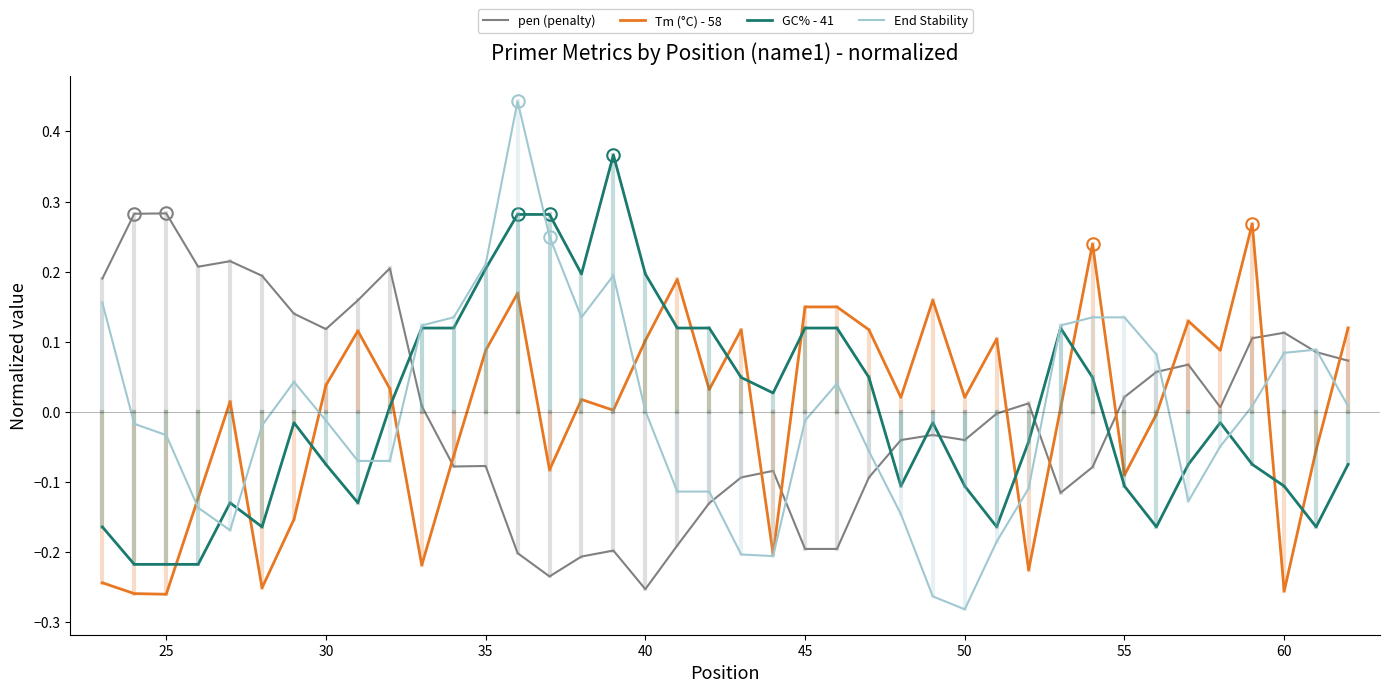

True or false: Tm (°C) - 58 and pen (penalty) intersect in this chart.

True